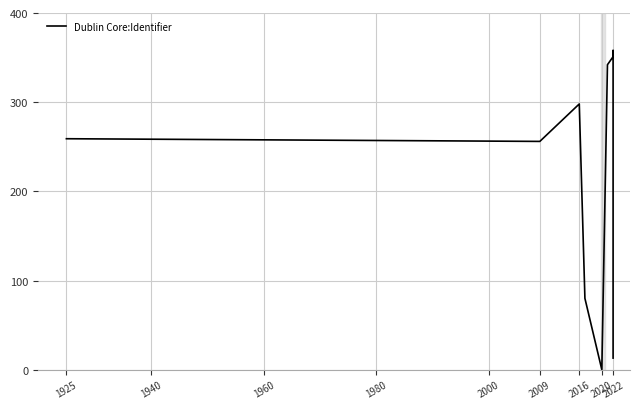

The value at 2022 is 118. True or false?

False